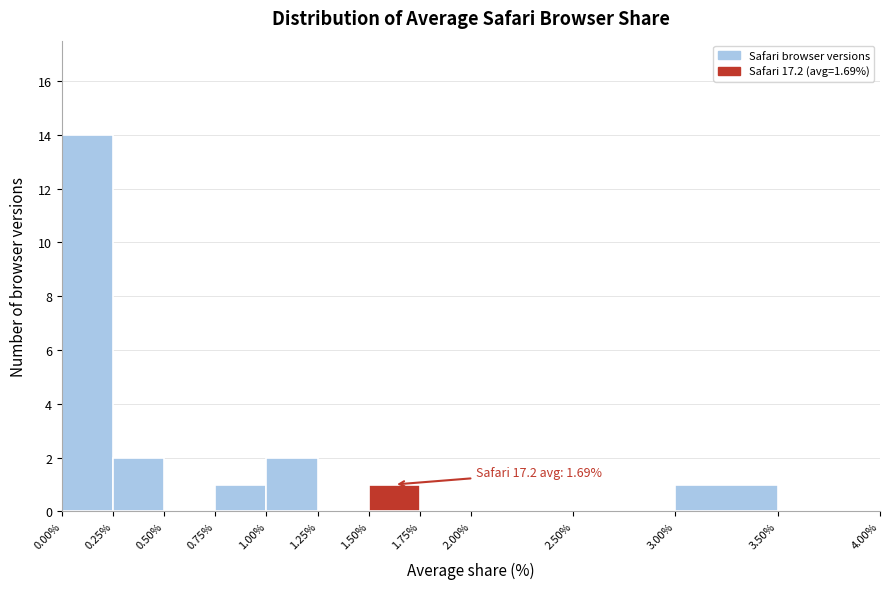

Over which range of the x-axis is the bar tallest?

0.00% to 0.25%